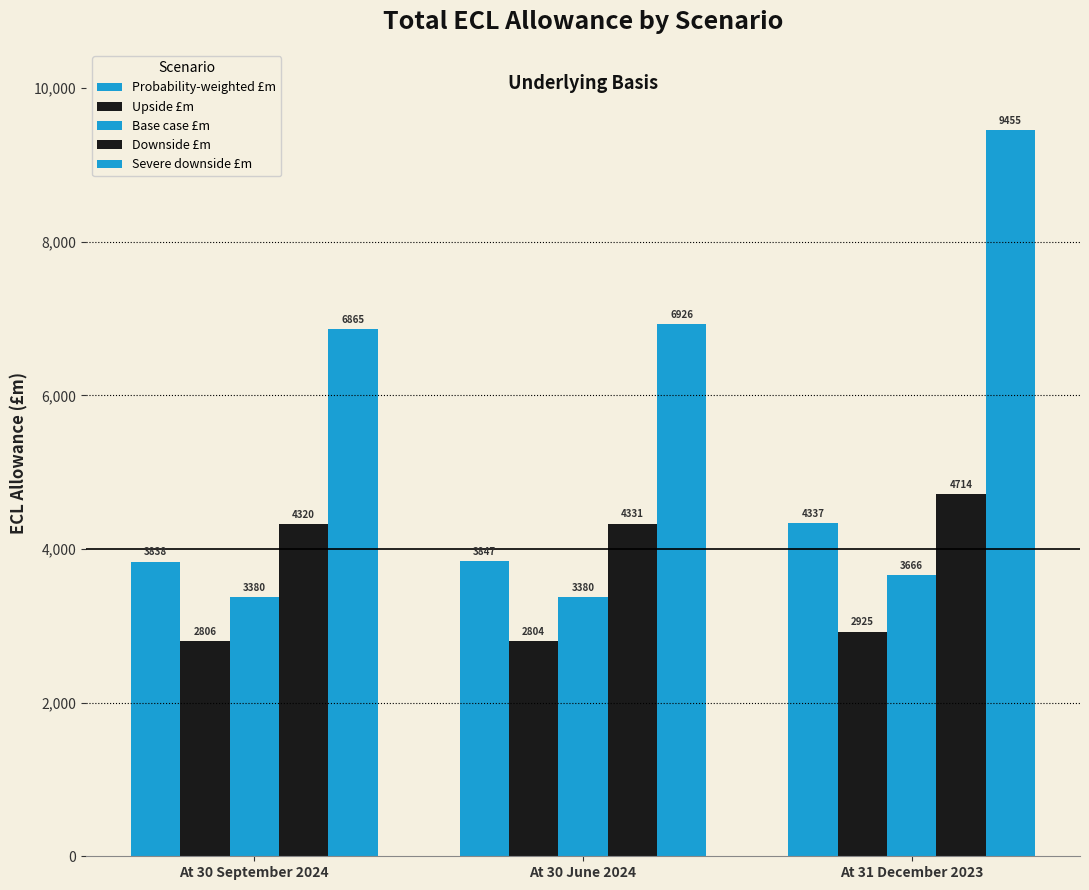

What is the label of the 2nd bar from the left?

At 30 June 2024